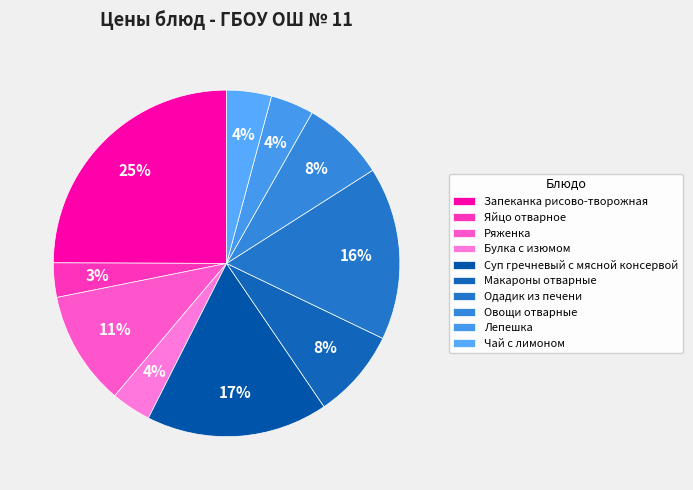

Is it true that Макароны отварные is 8% of the pie?

True